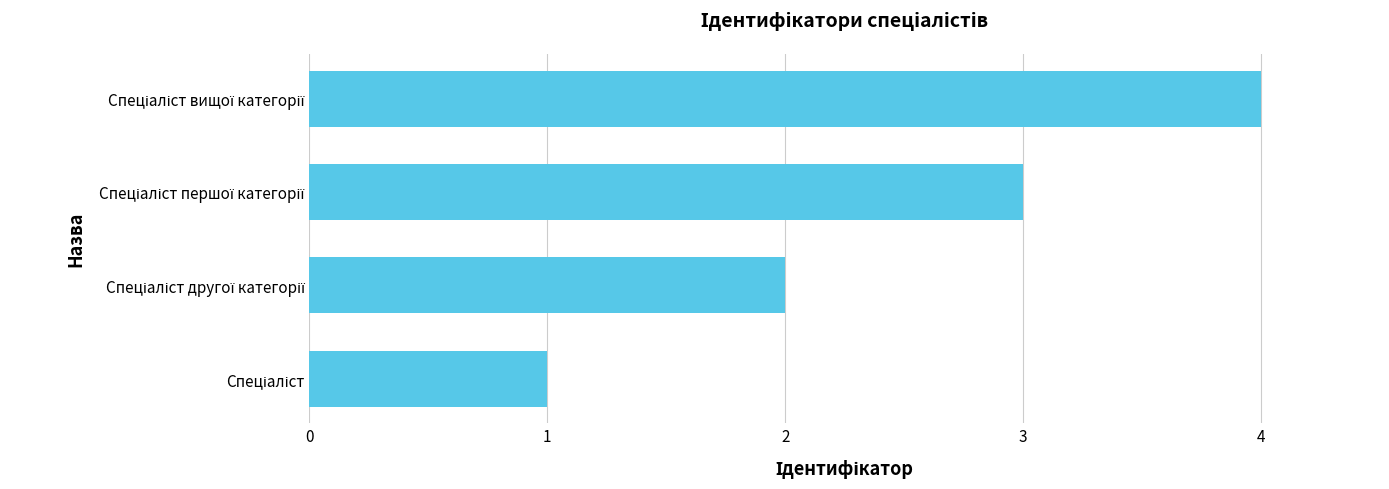

What is the maximum value shown in the chart?

4